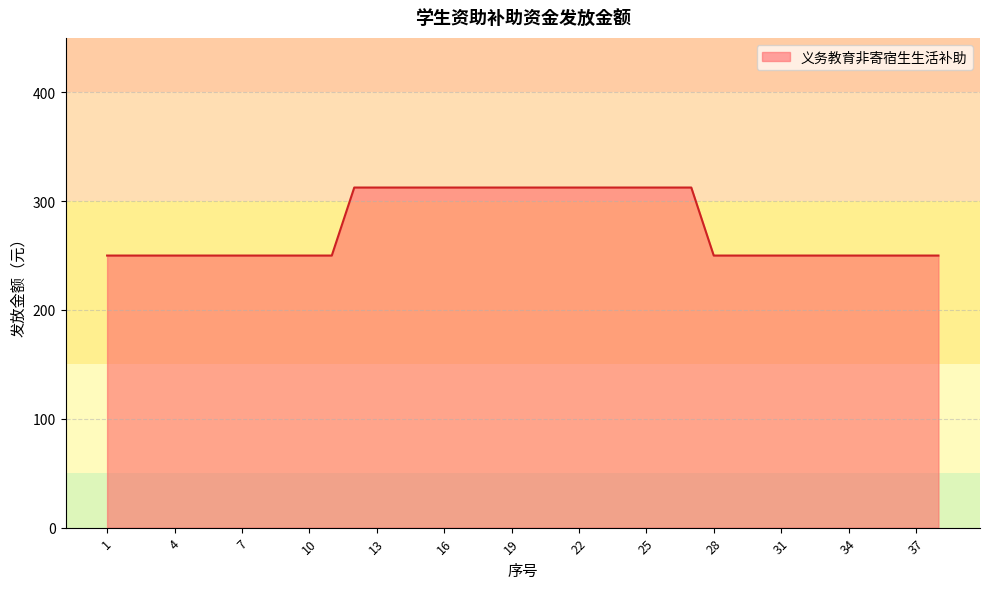

Reading left to right, list all the values displayed in this chart.

250.0	250.0	250.0	250.0	250.0	250.0	250.0	250.0	250.0	250.0	250.0	312.5	312.5	312.5	312.5	312.5	312.5	312.5	312.5	312.5	312.5	312.5	312.5	312.5	312.5	312.5	312.5	250.0	250.0	250.0	250.0	250.0	250.0	250.0	250.0	250.0	250.0	250.0